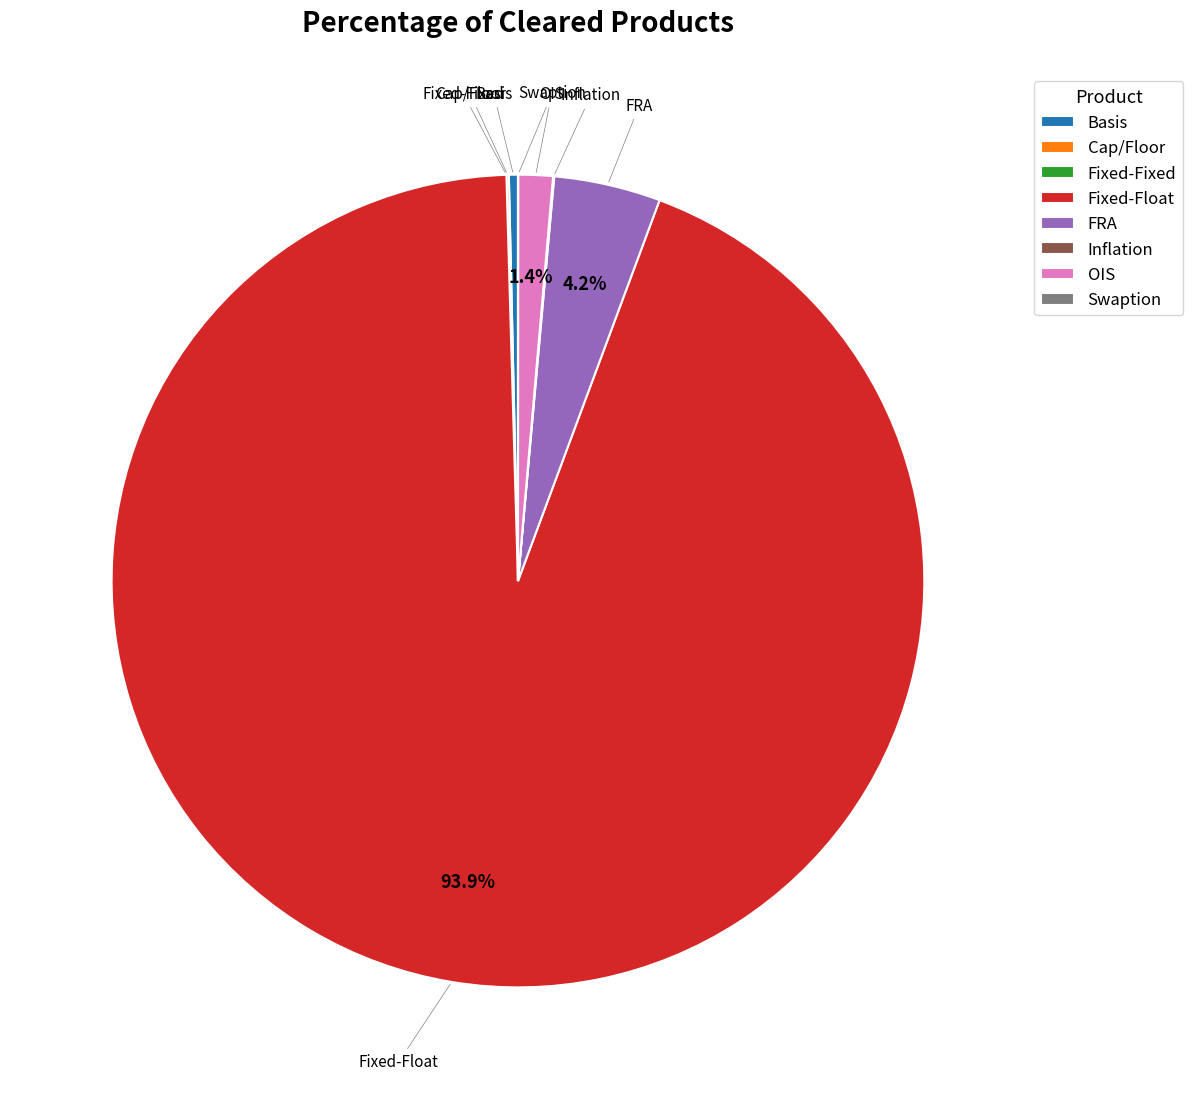

What is the largest slice in the pie chart?

Fixed-Float